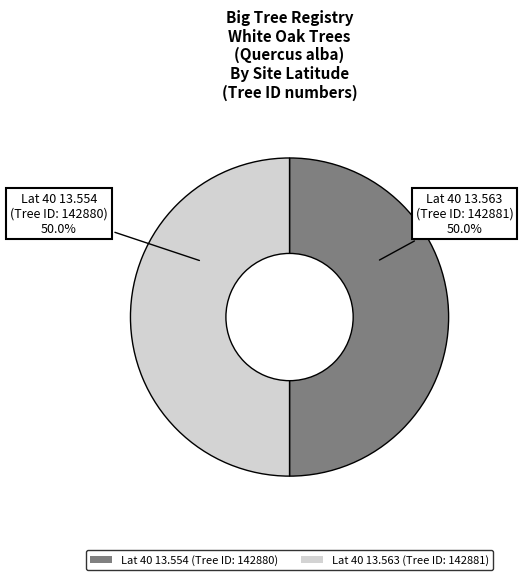

Approximately how many times larger is the value at Lat 40 13.554 (Tree ID: 142880) compared to Lat 40 13.563 (Tree ID: 142881)?

1.0